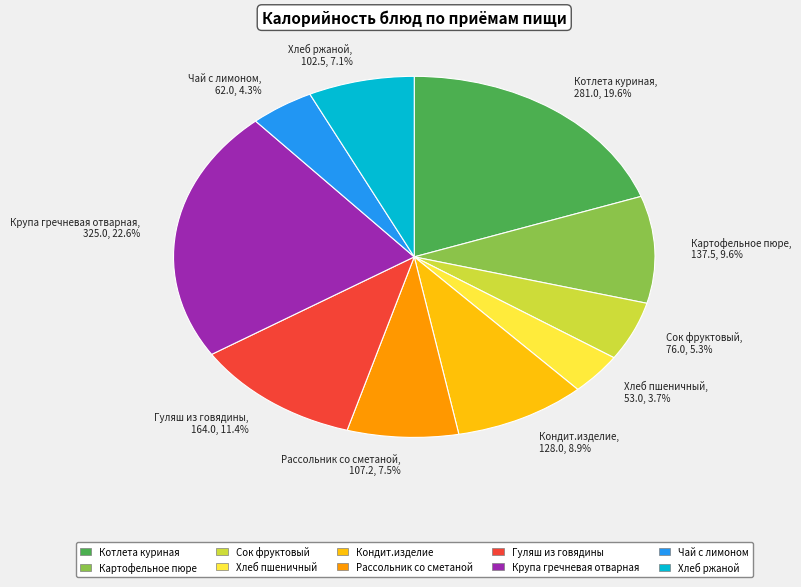

Combined, do Хлеб ржаной, 102.5, 7.1% and Гуляш из говядины, 164.0, 11.4% account for over 50%?

No